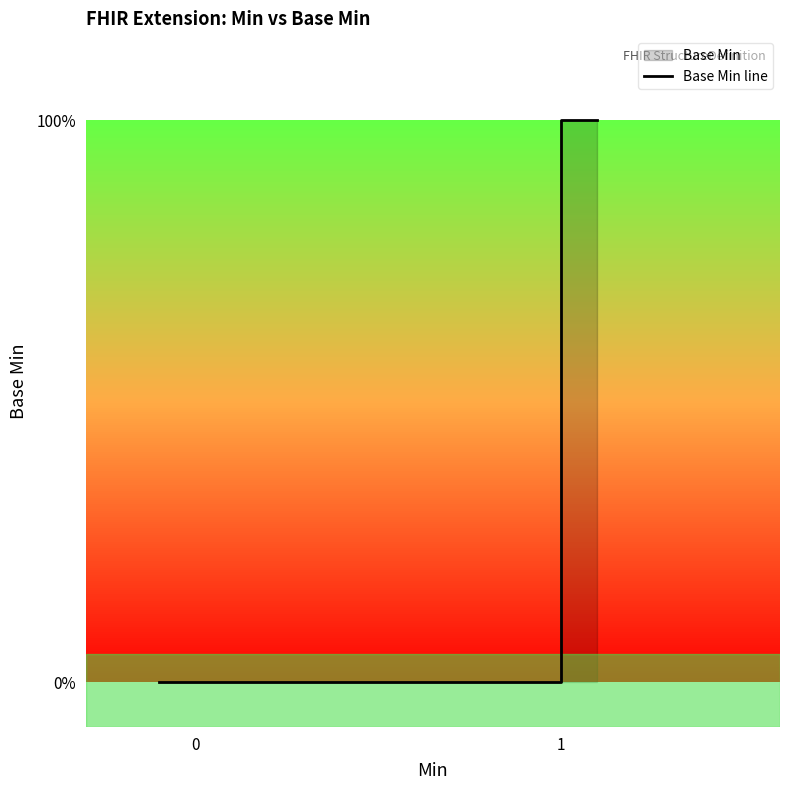

True or false: there are more than 0 points higher than both neighbors.

False